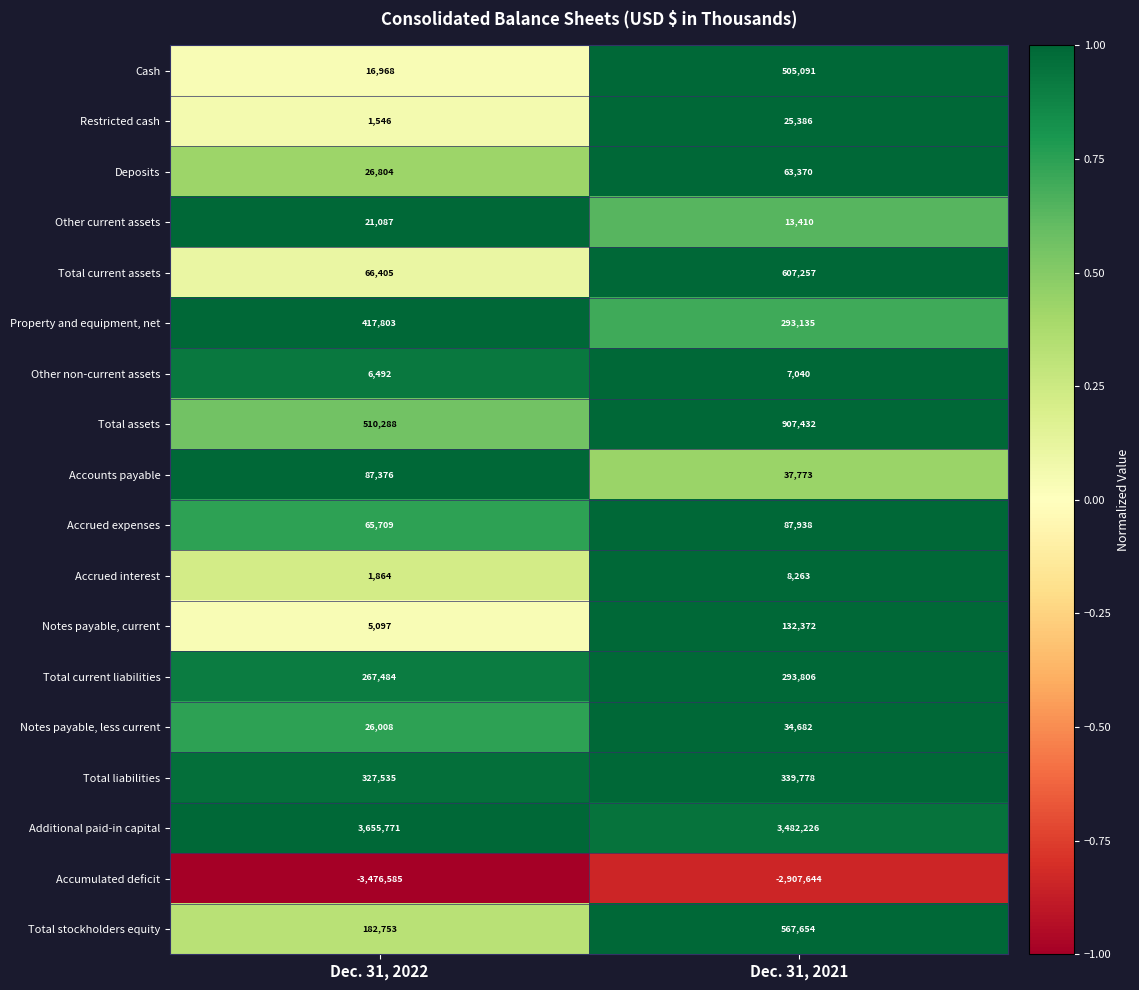

What is the difference between the highest and lowest values at Dec. 31, 2021?

6389870